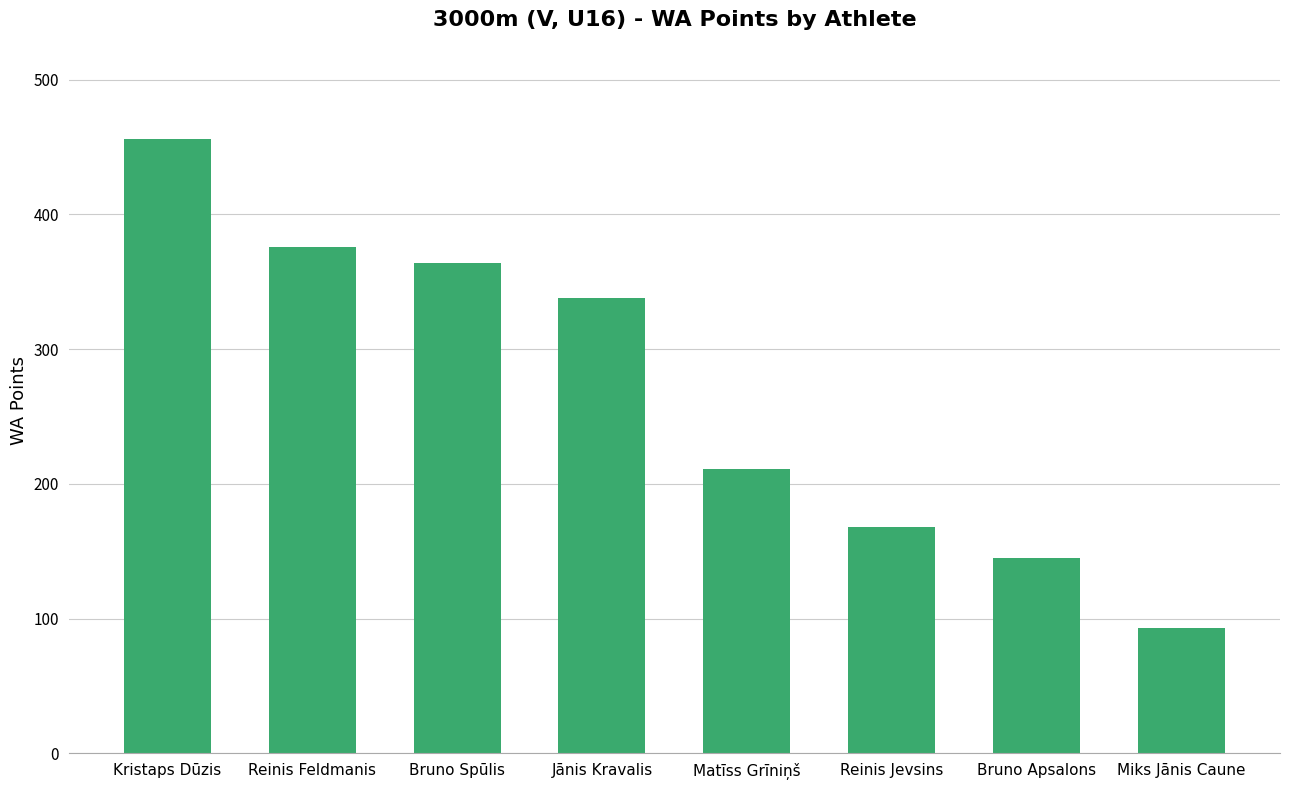

What is the average value?

269